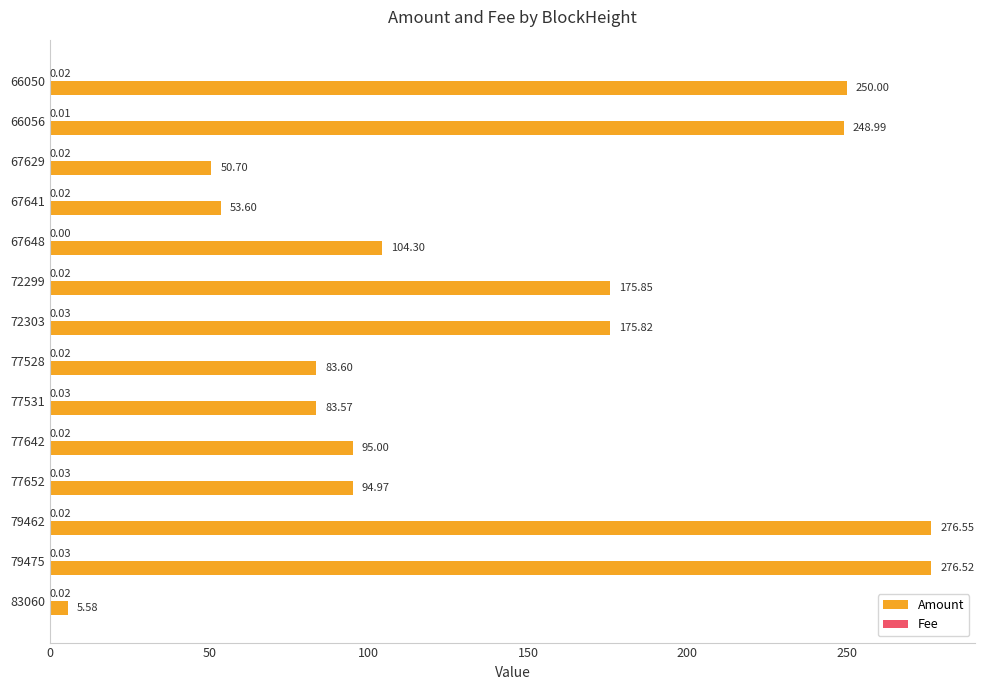

How many data points in Amount are above 104?

7